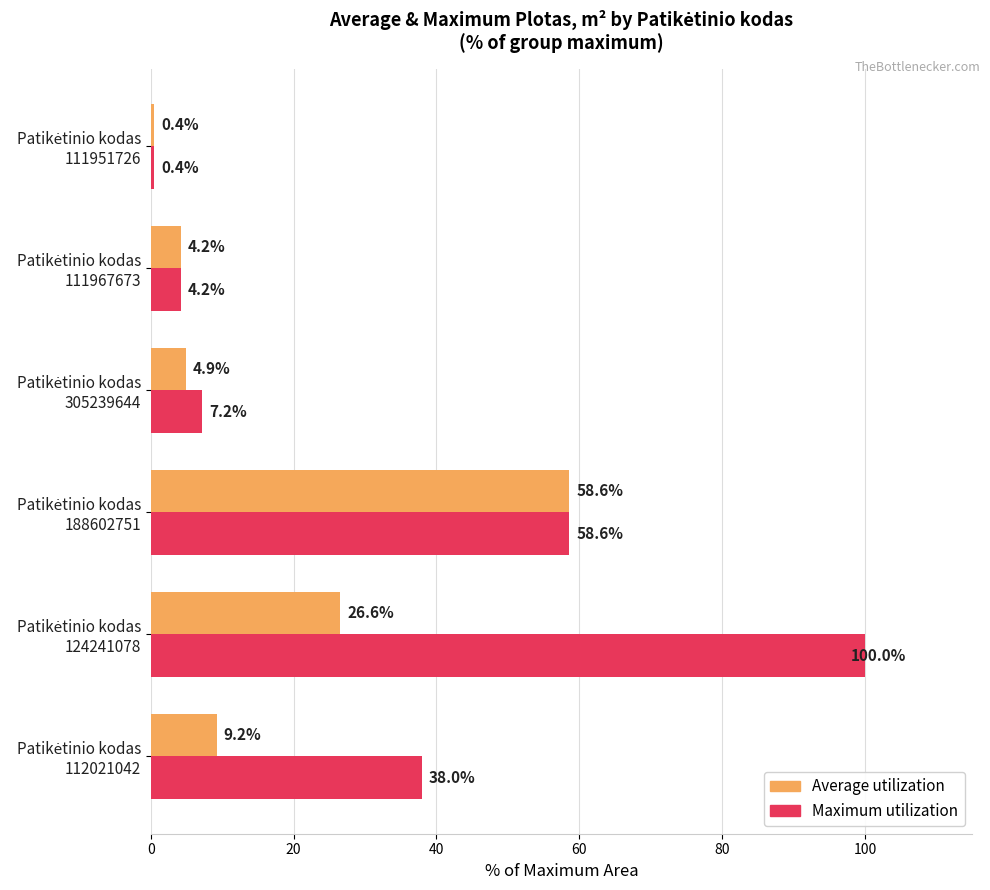

What is the minimum value shown in the chart?

0.4